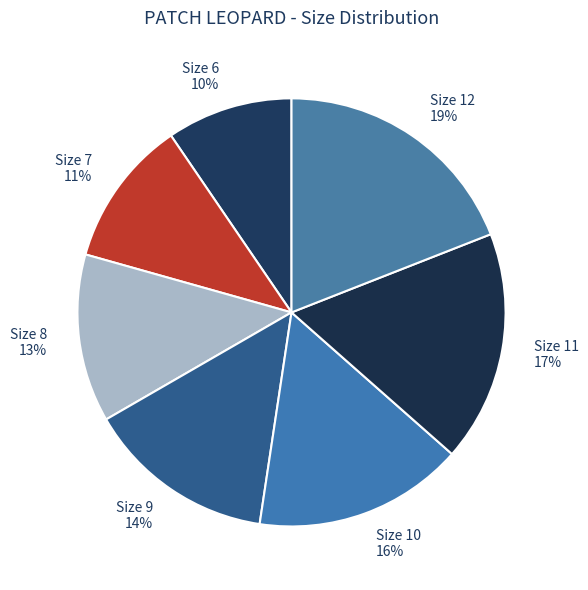

What is the smallest slice in the pie chart?

Size 6